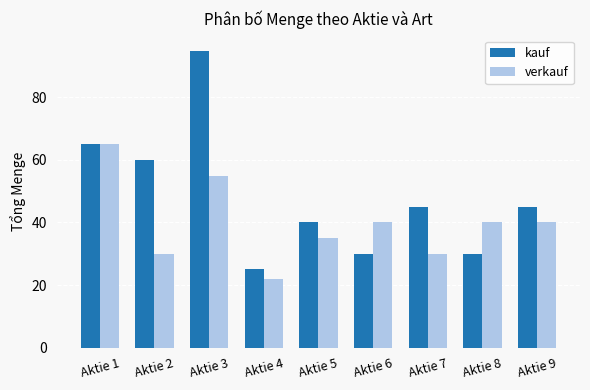

Which series changed the most between Aktie 4 and Aktie 7?

kauf